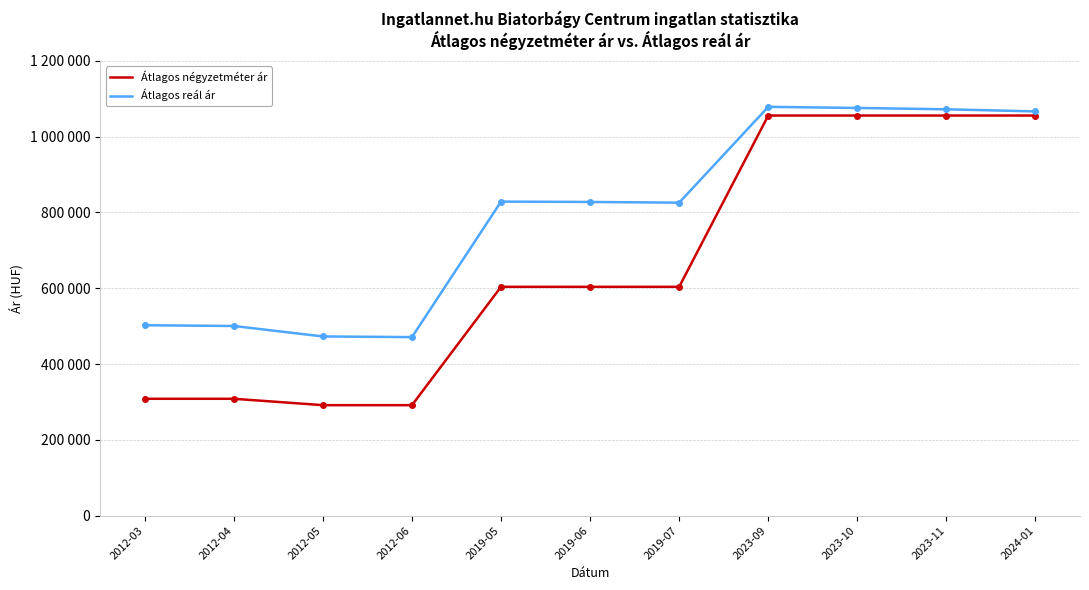

True or false: Átlagos reál ár has a value of 1071968 at 2023-11.

True